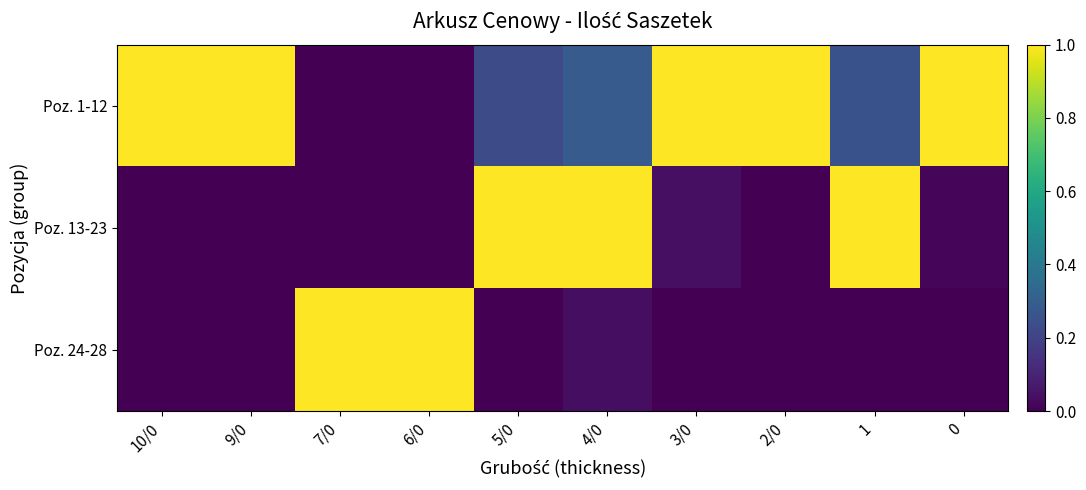

At which category is the sum across all series the highest?

4/0